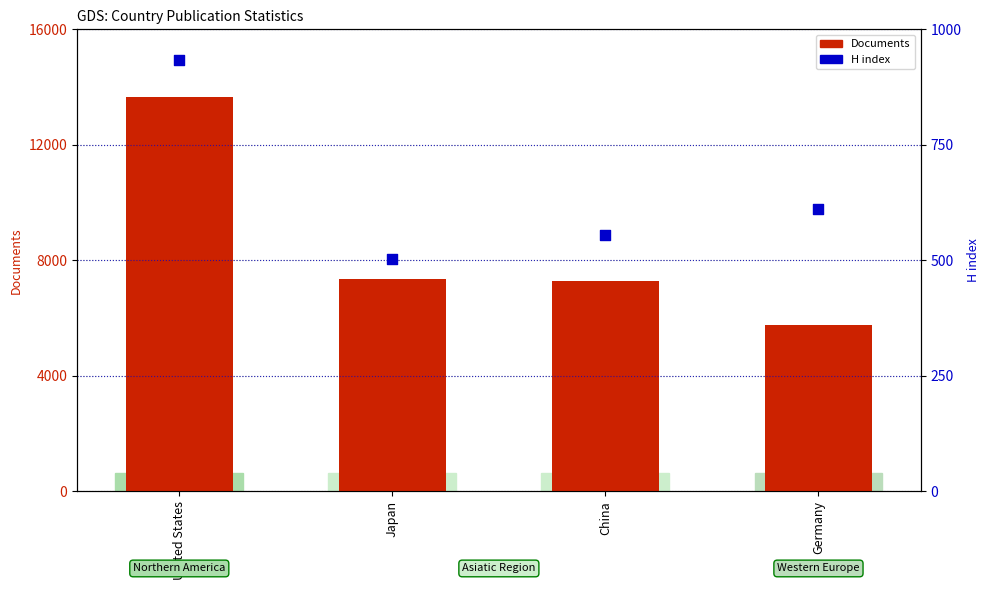

What are all the series names shown in the legend?

Documents, H index